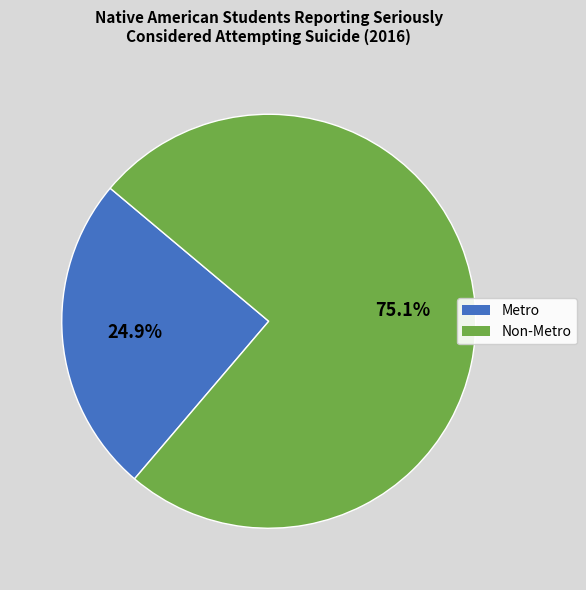

Is it true that Non-Metro is 75% of the pie?

True